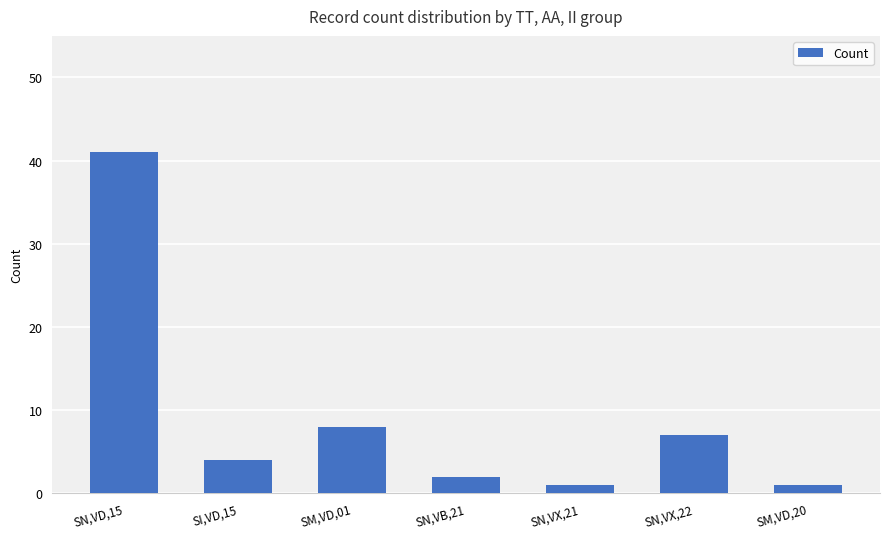

How many data points are less than 4?

3